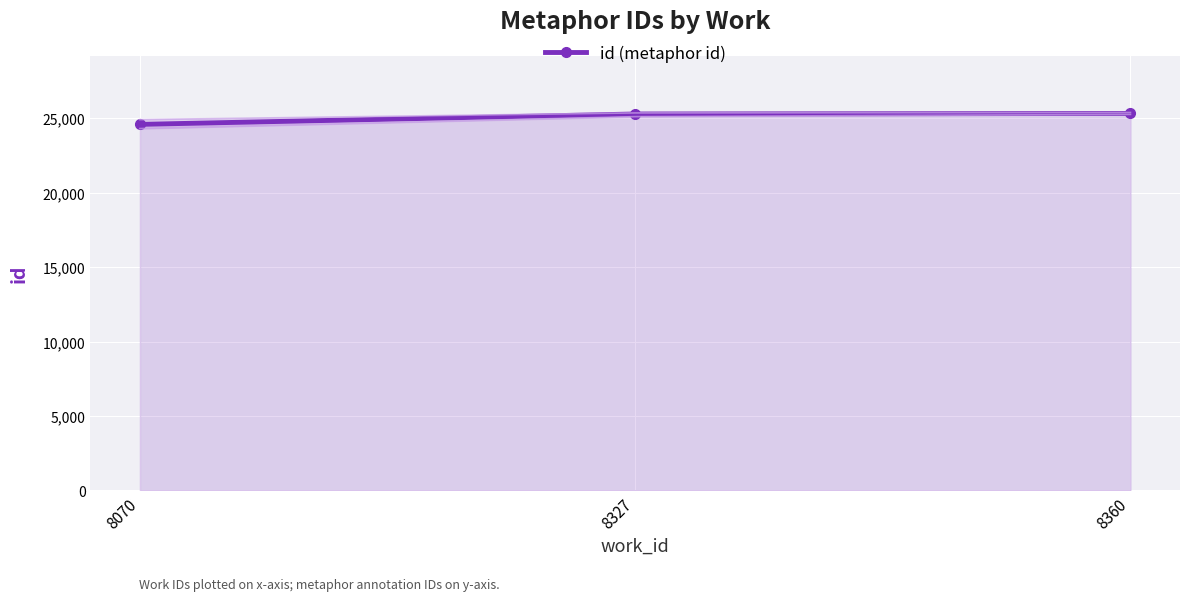

How many lines are shown in the chart?

1